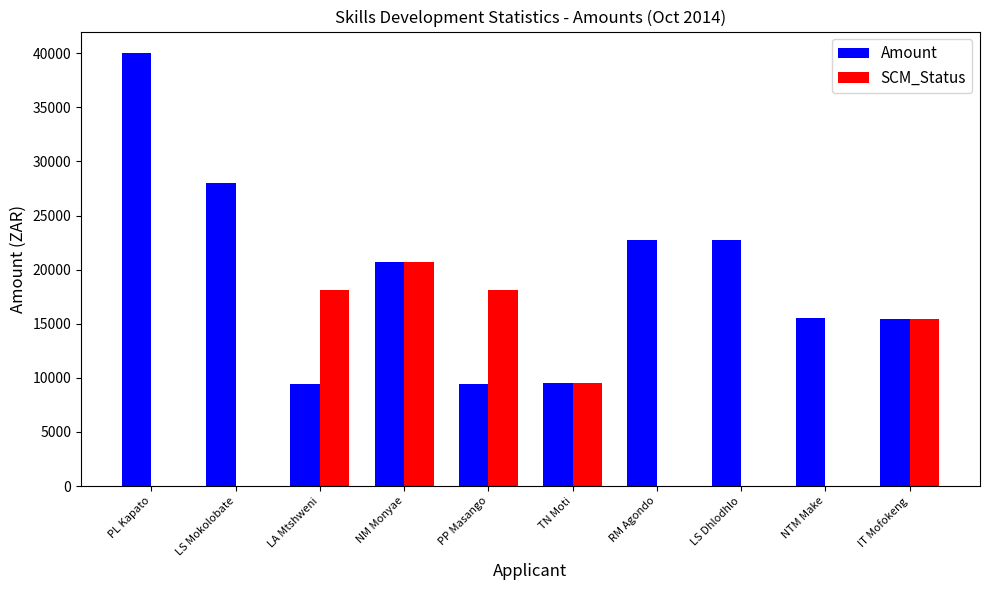

What is the sum of all Amount values?

193526